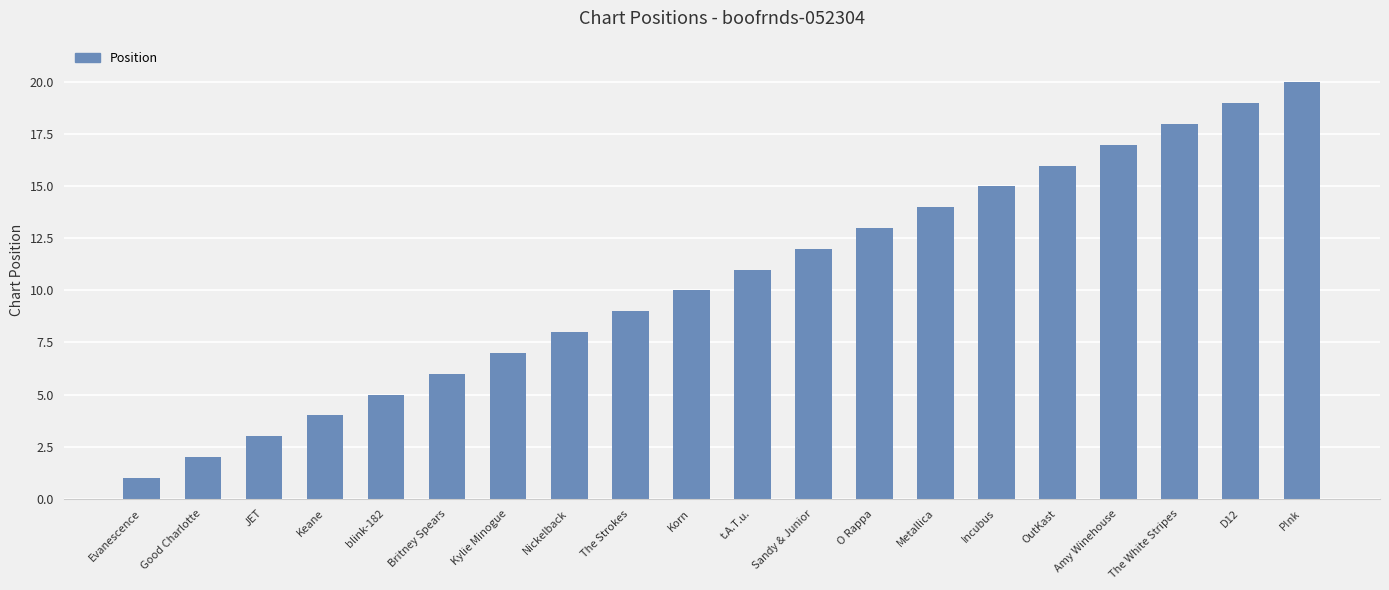

Is it true that the value at Amy Winehouse is 17?

True